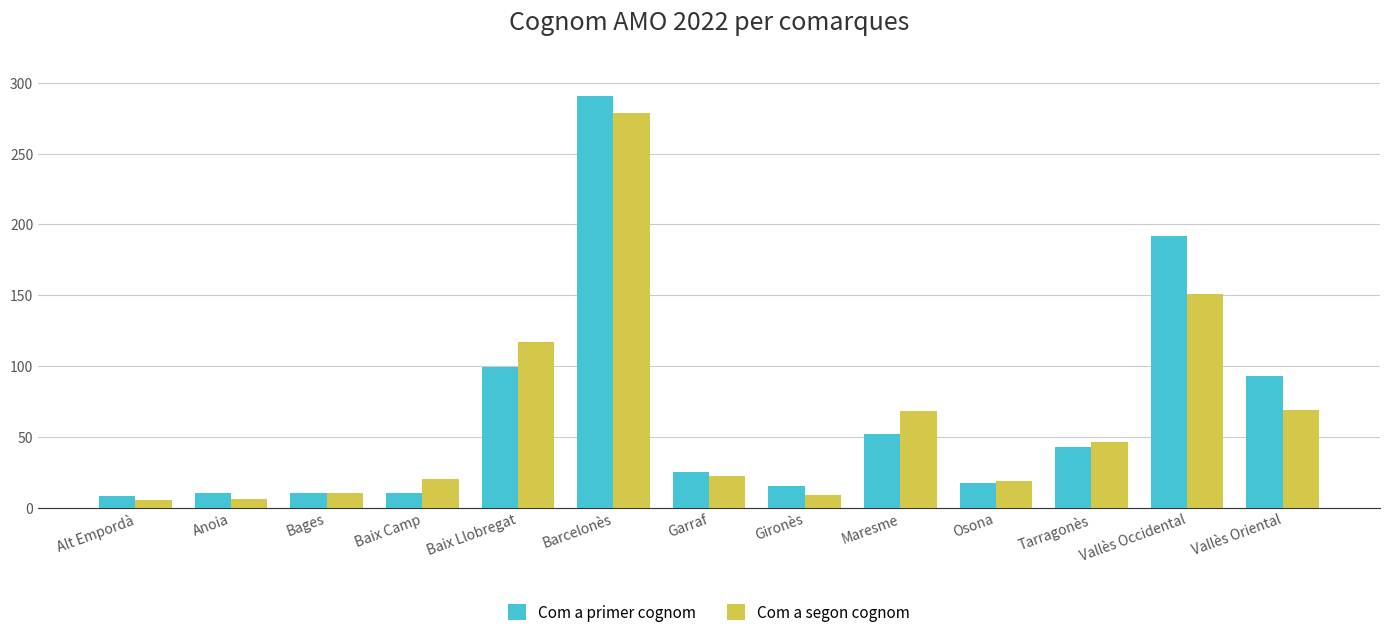

Which label corresponds to the largest value in the chart?

Barcelonès